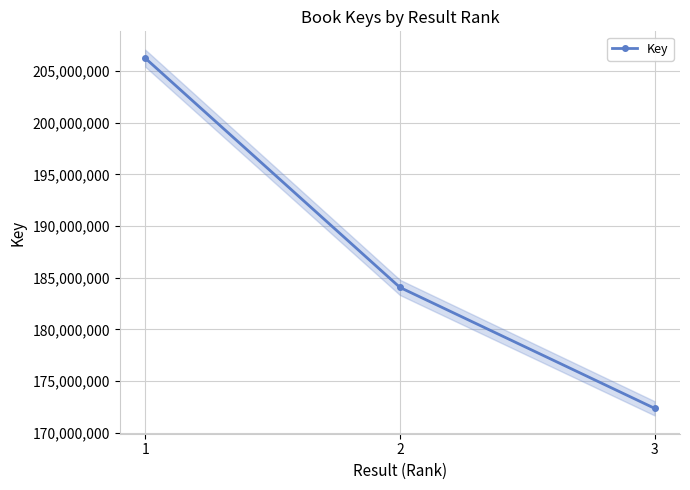

Rank the categories by value from lowest to highest.

3, 2, 1